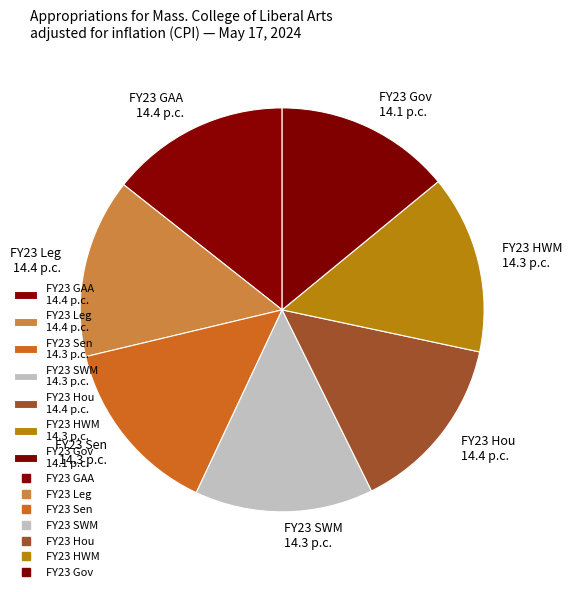

What is the ratio of the value at FY23 SWM 14.3 p.c. to the value at FY23 Leg 14.4 p.c.?

1.0